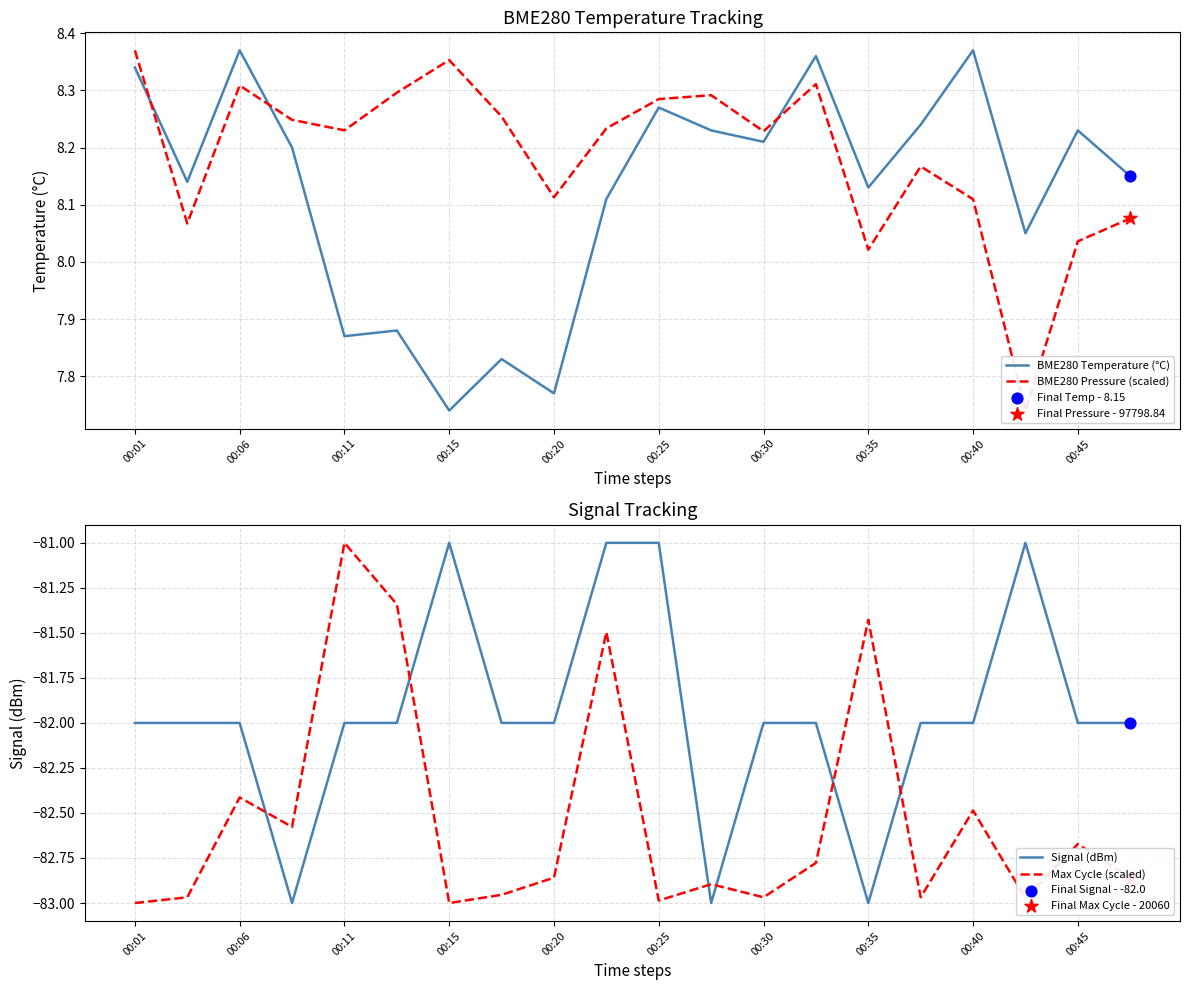

The BME280 Temperature (°C) series shows 13.1 at 00:35. True or false?

False